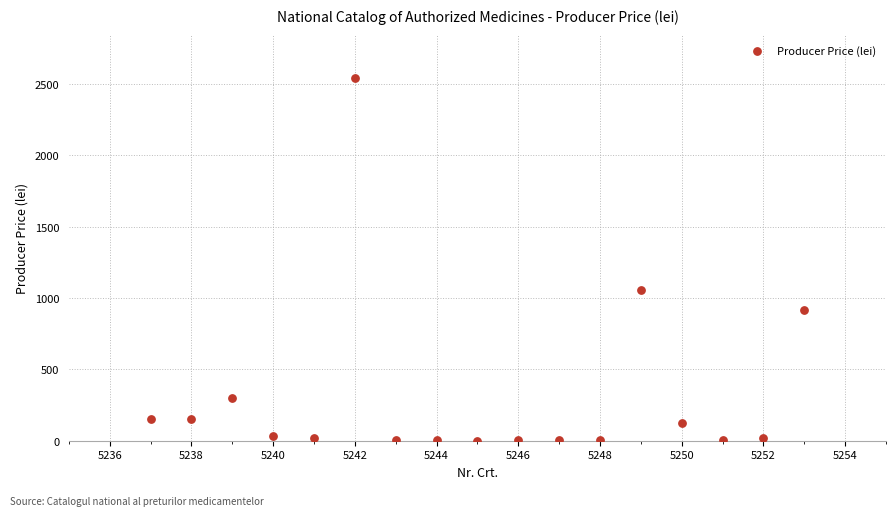

What is the range of Y values (max minus min)?

2541.0